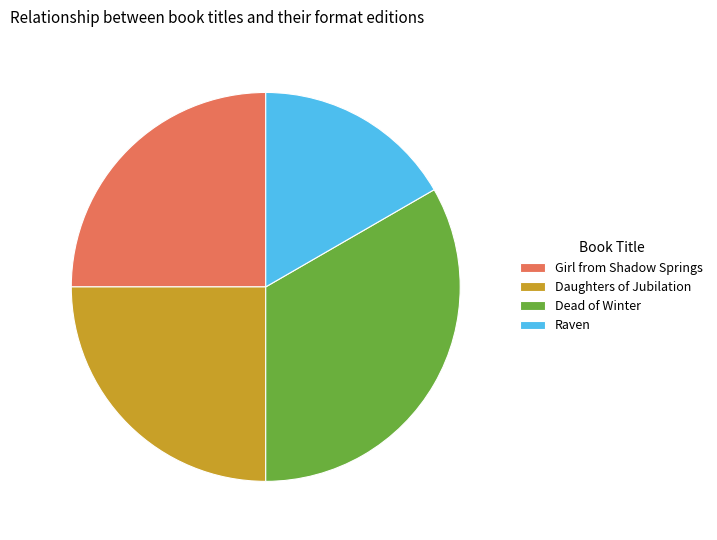

Combined, do Raven and Daughters of Jubilation account for over 50%?

No